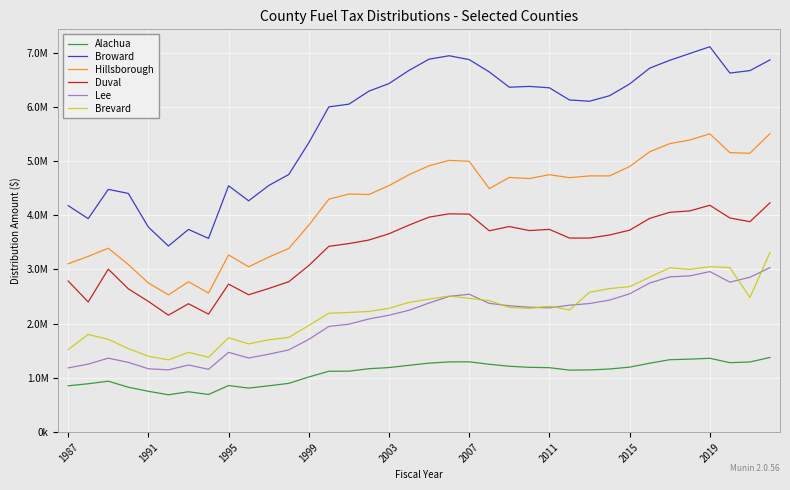

Which series has the widest spread of values?

Broward